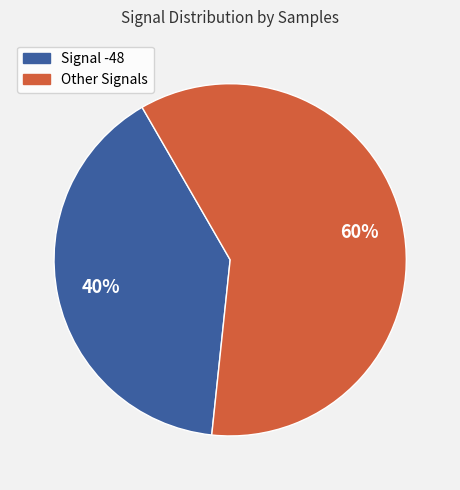

To the nearest percent, what is the average slice percentage?

50%